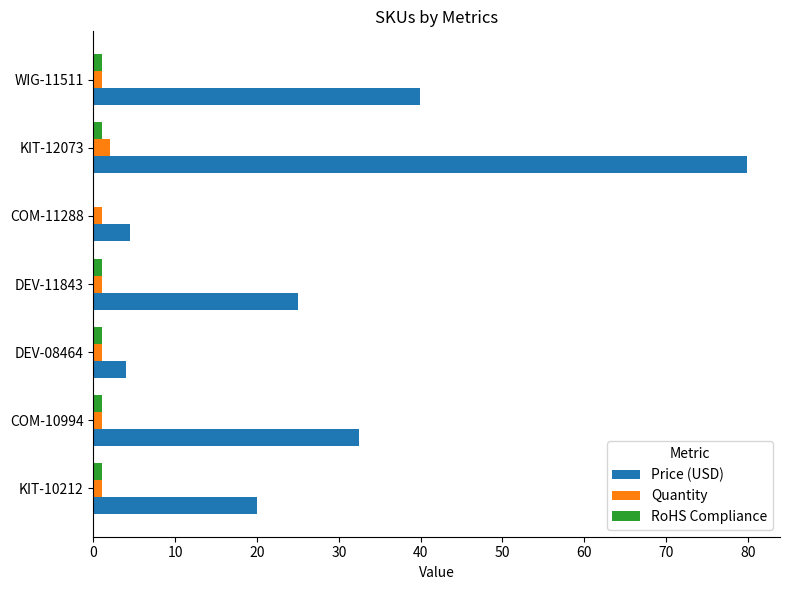

The value of Price (USD) at COM-11288 is 7.4. True or false?

False